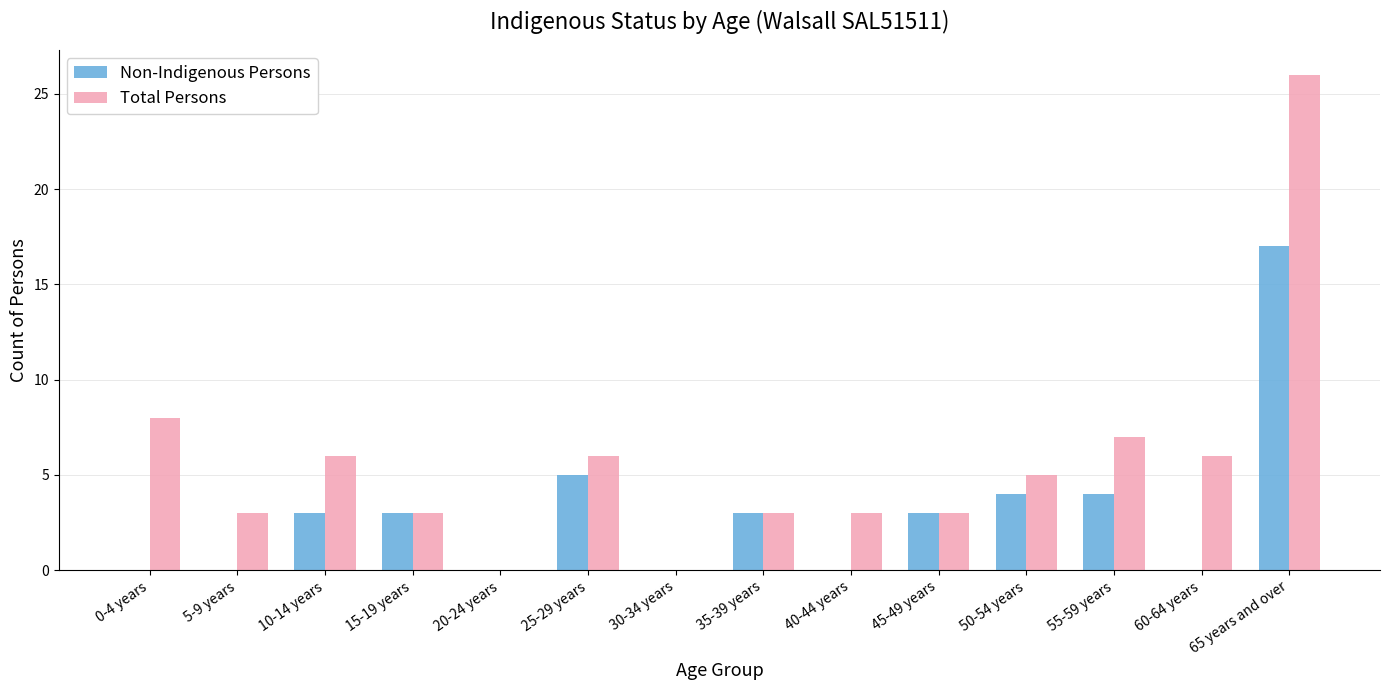

How many groups of bars are there?

14